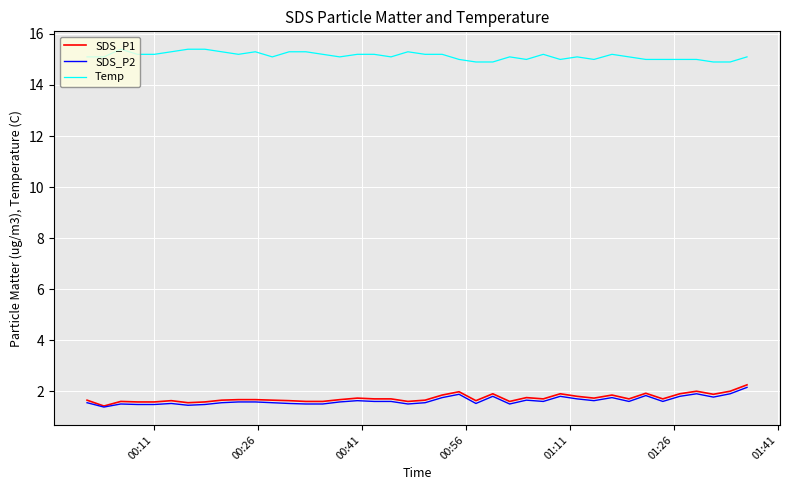

True or false: Temp and SDS_P1 intersect in this chart.

False